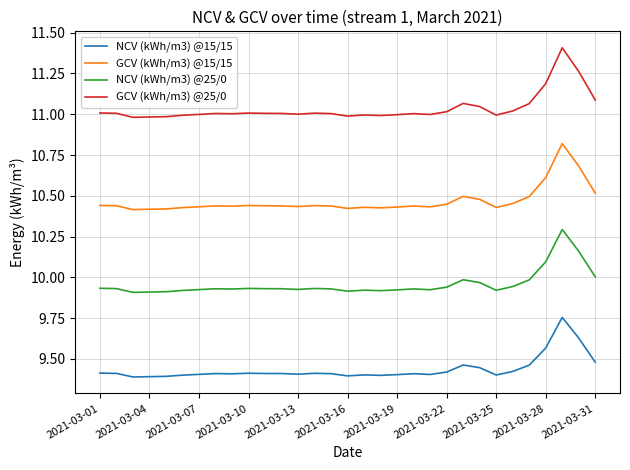

Which series has the largest range (max minus min)?

GCV (kWh/m3) @25/0